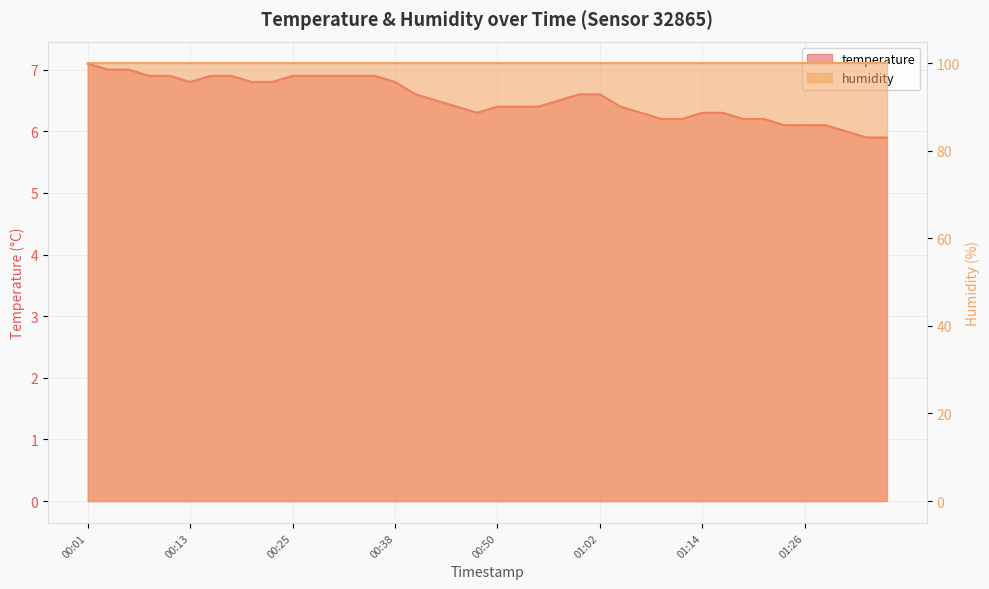

The value at 00:25 is 4.2. True or false?

False